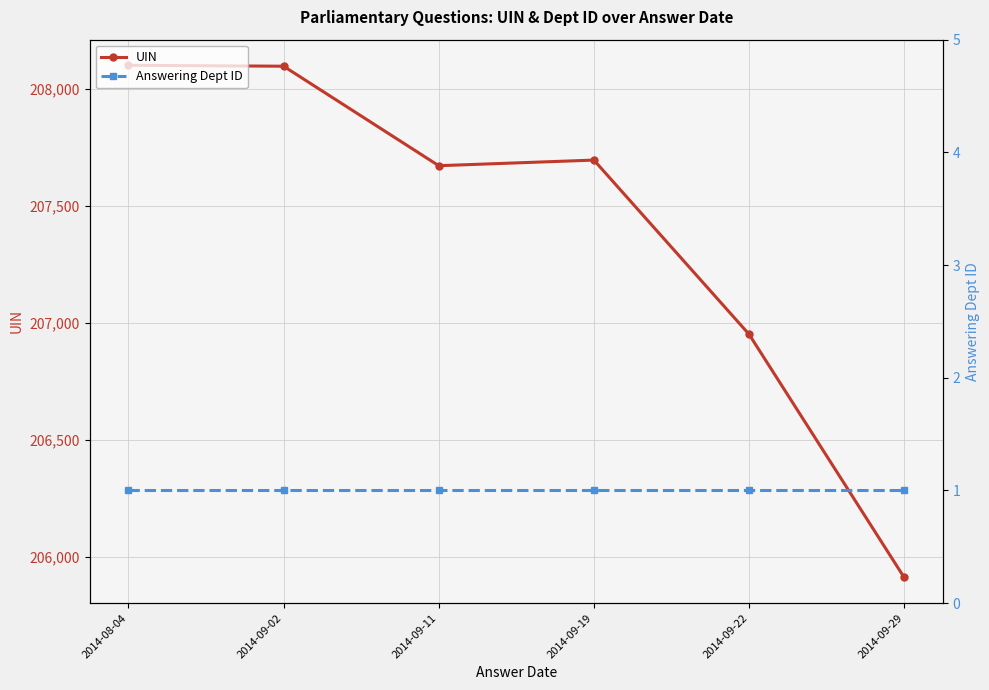

Is the value of Answering Dept ID at 2014-08-04 greater than the value of UIN at 2014-09-22?

No